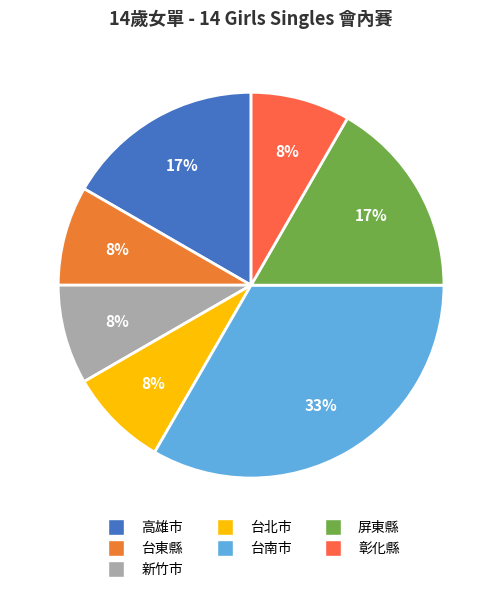

How many slices are in this pie chart?

7